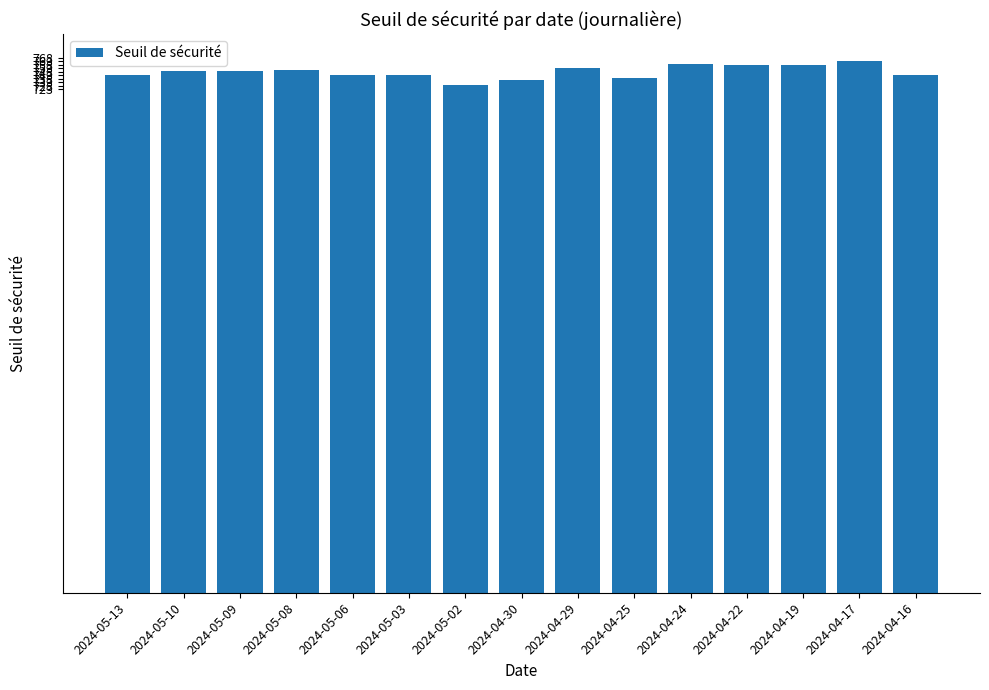

What is the label of the 5th bar from the right?

2024-04-24